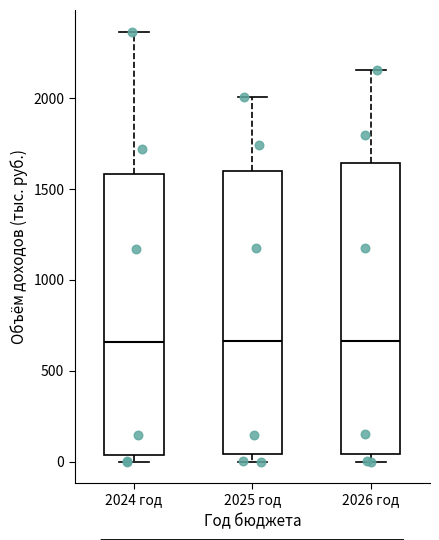

Reading left to right, read every box against the y-axis: the position of its median line, the range the box covers, and the ends of its whiskers. The values are not printed on the chart, so give them approximately, as read against the axis.

2024 год: median 650, box 50 to 1600, whiskers 0 to 2350
2025 год: median 650, box 50 to 1600, whiskers 0 to 2000
2026 год: median 650, box 50 to 1650, whiskers 0 to 2150